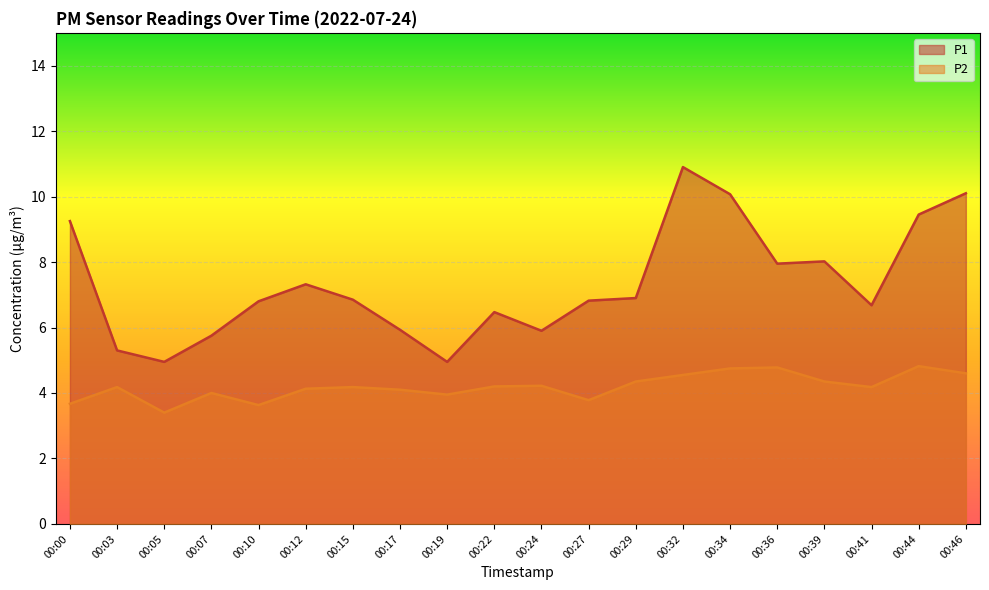

What are all the series names shown in the legend?

P1, P2